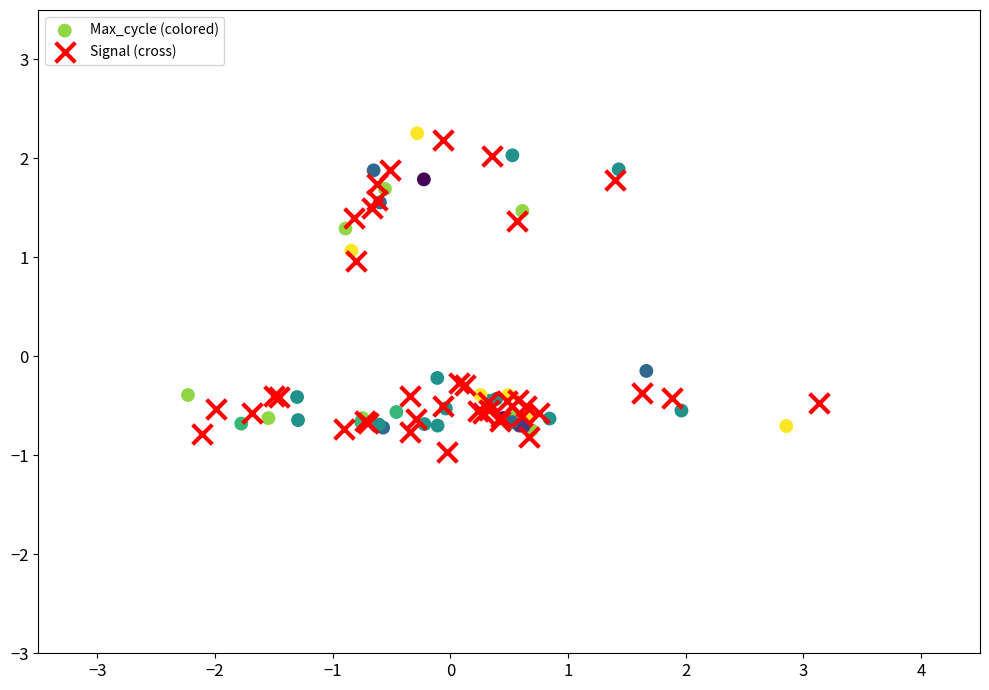

Which series contains the lowest Y value?

Signal (cross)